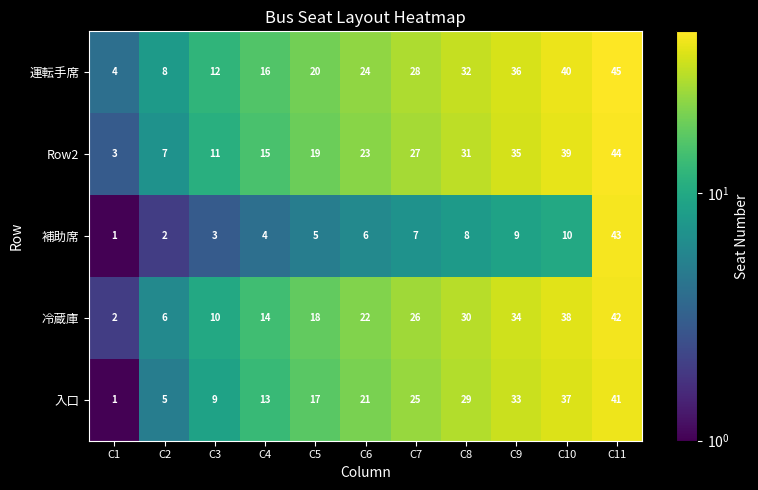

Which series has the largest range (max minus min)?

補助席